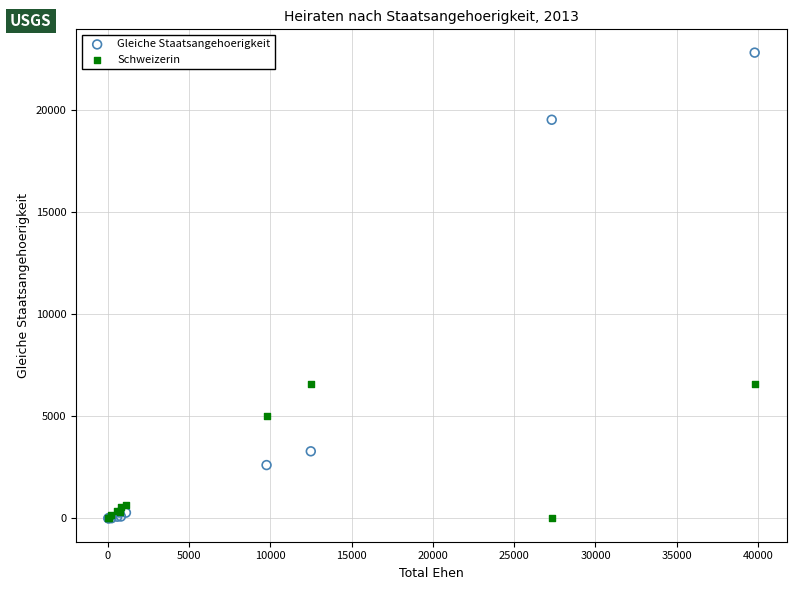

What are all the series names shown in the legend?

Gleiche Staatsangehoerigkeit, Schweizerin